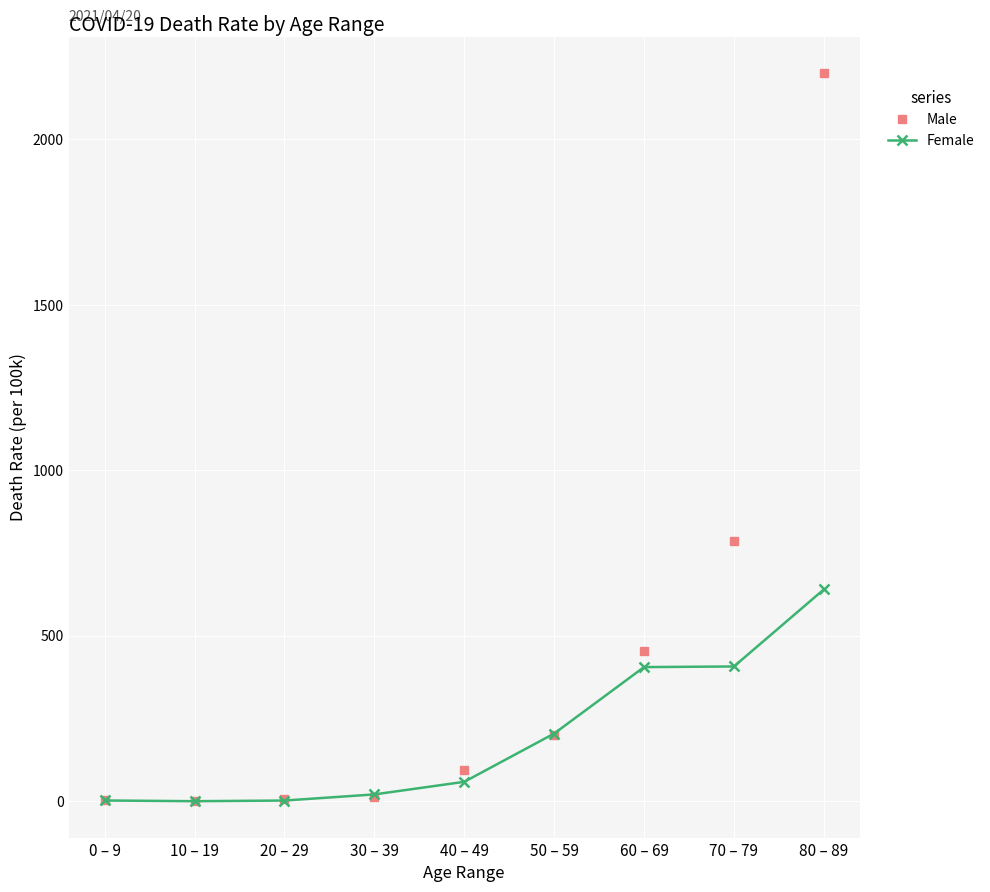

Rank the series by their average value, from lowest to highest.

Female, Male